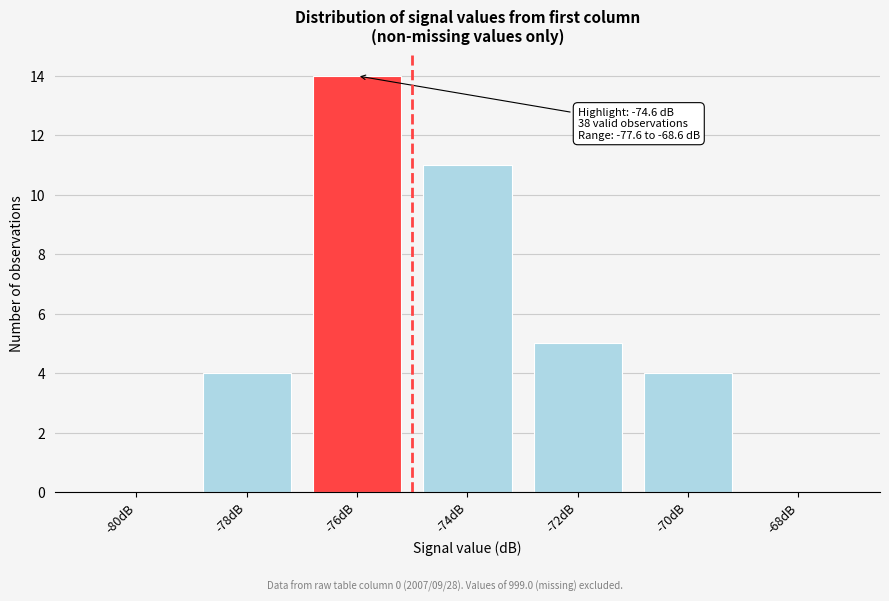

Reading left to right, what are all the values shown in this chart?

-80dB=0	-78dB=4	-76dB=14	-74dB=11	-72dB=5	-70dB=4	-68dB=0